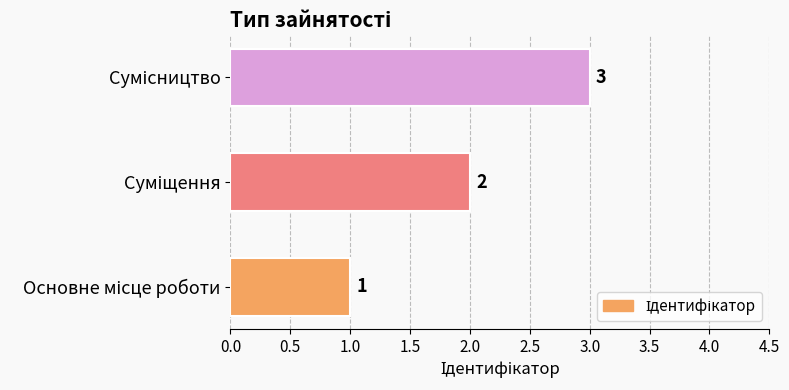

What is the sum of all values?

6